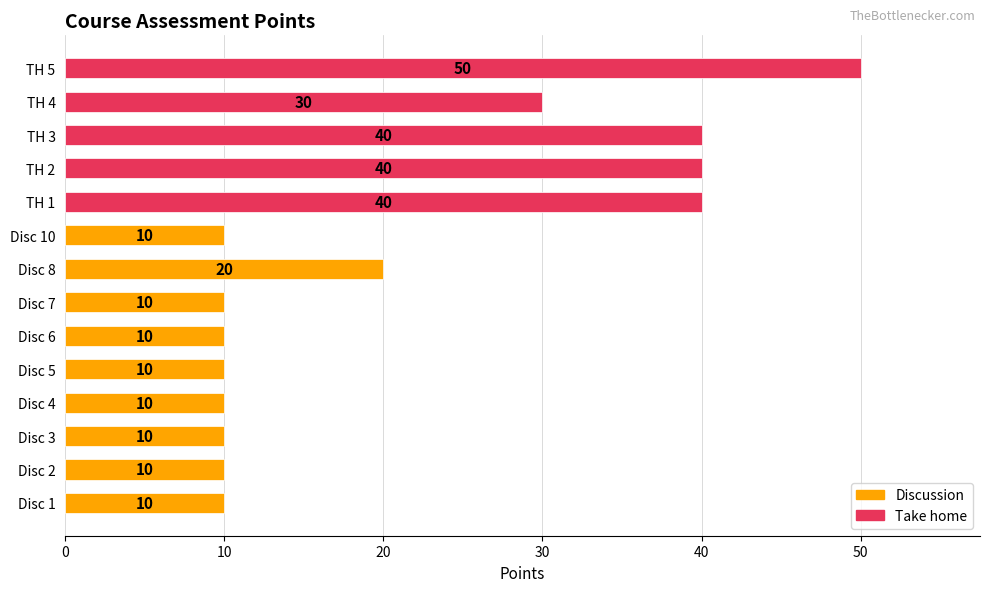

Where is the data nearest to the value 30?

TH 4